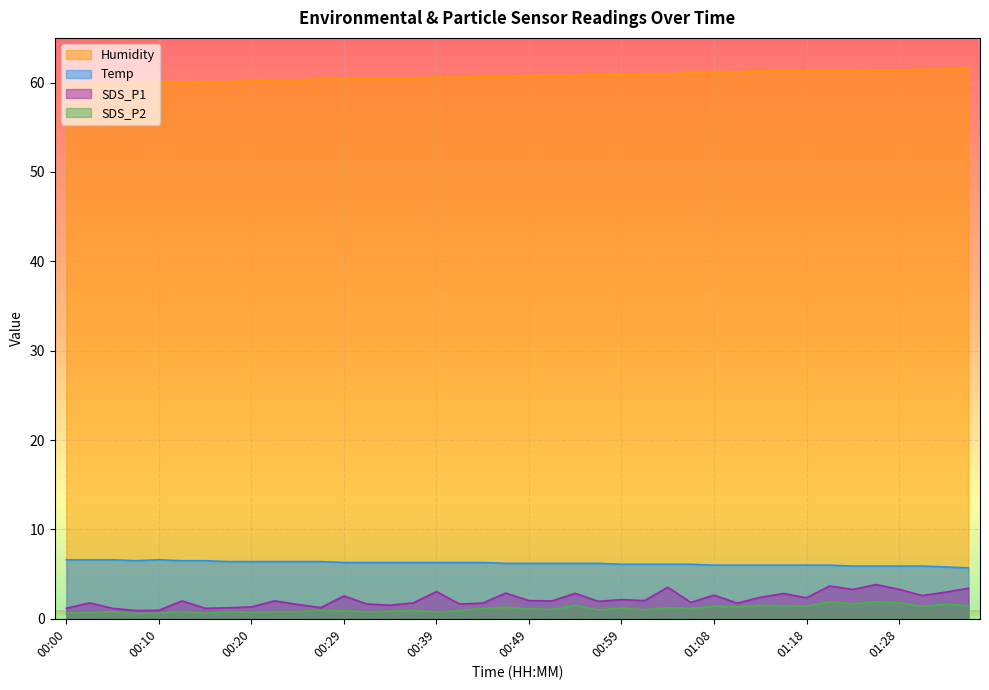

Where is the first local minimum for Temp?

00:08